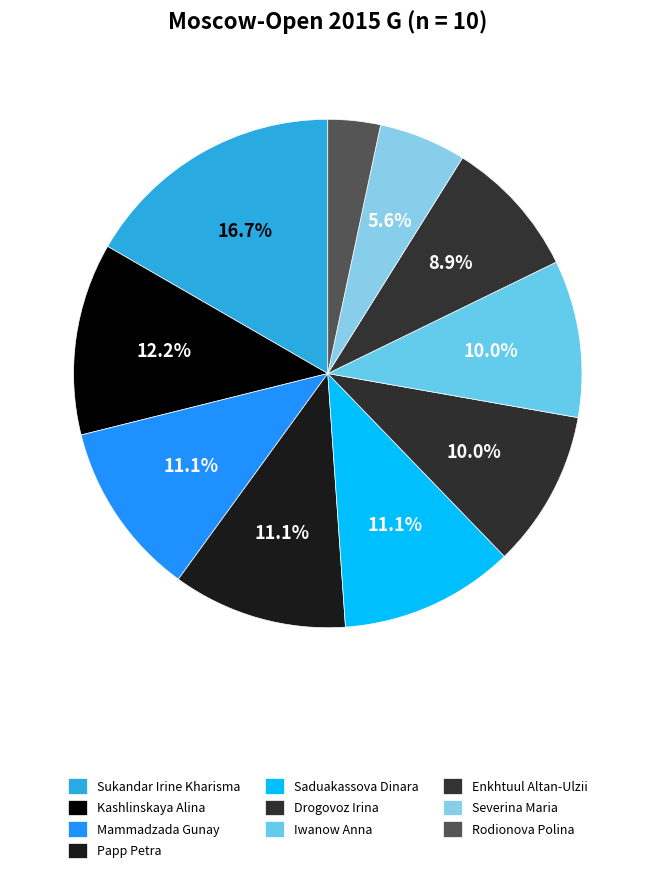

How many segments does this pie chart have?

10